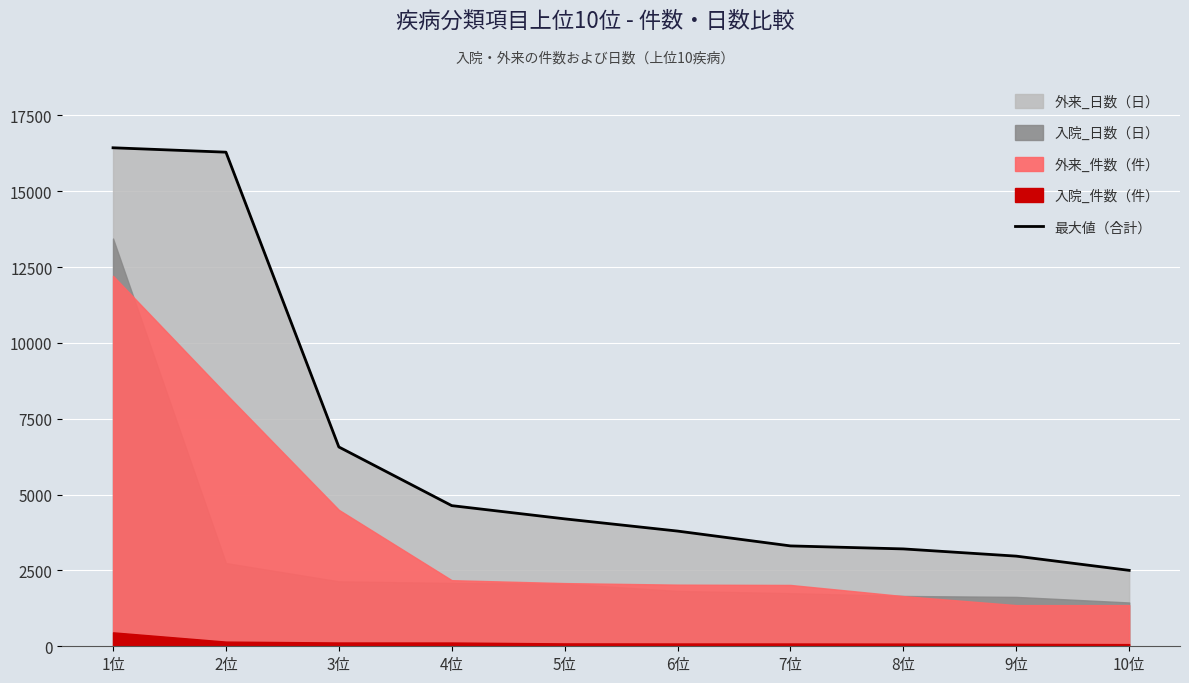

Reading left to right, extract all data points from this chart.

1位=16435	2位=16290	3位=6571	4位=4637	5位=4201	6位=3798	7位=3309	8位=3210	9位=2972	10位=2503